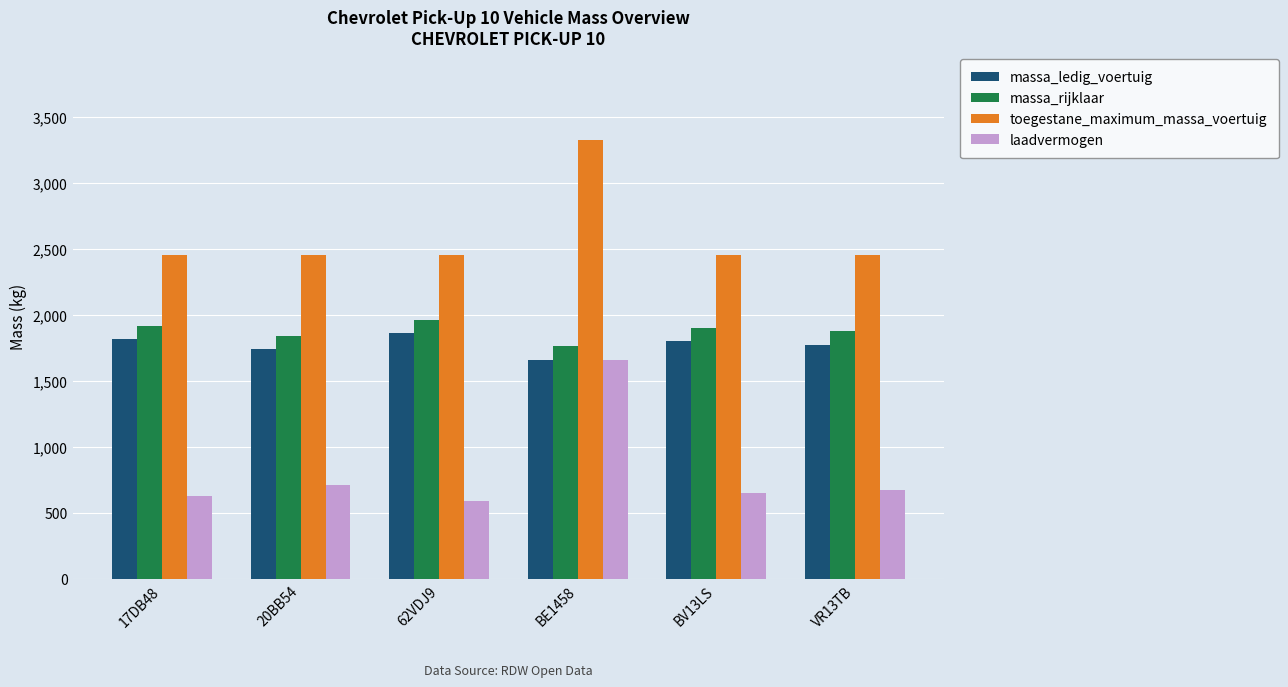

At how many categories does at least one series exceed 1351?

6